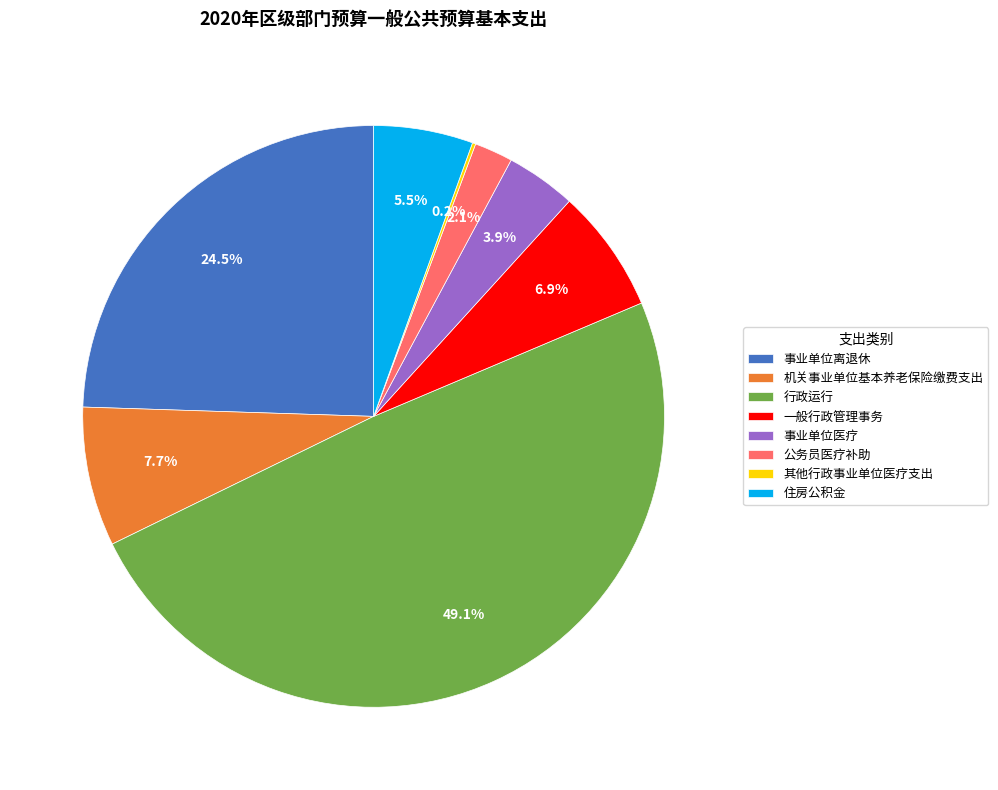

Which category has the biggest portion of the pie?

行政运行